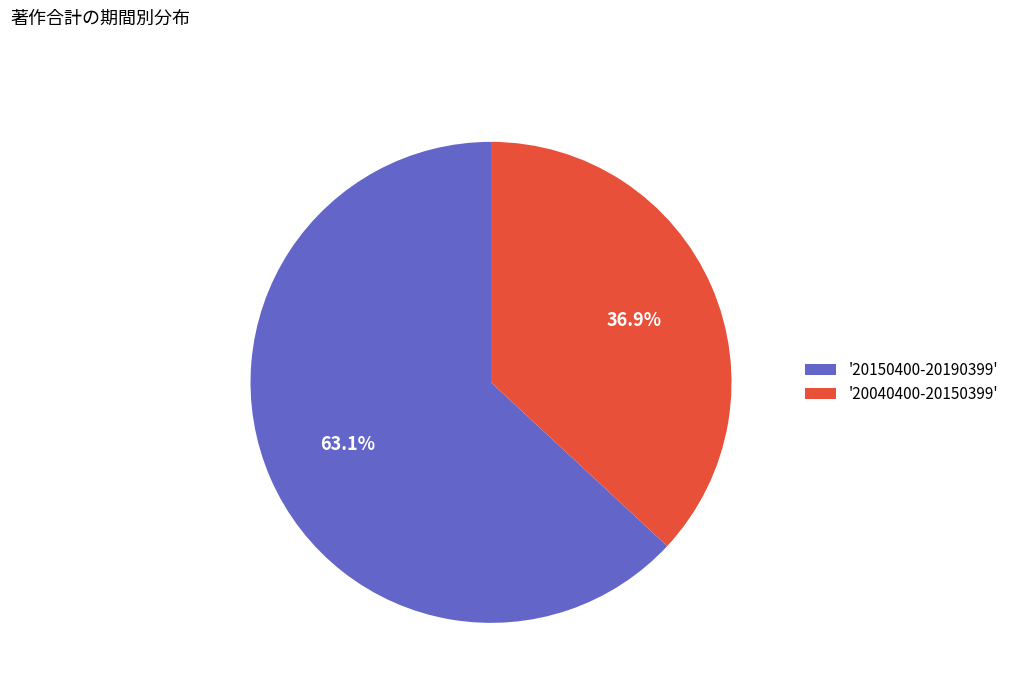

Rank the categories by value from lowest to highest.

'20040400-20150399', '20150400-20190399'